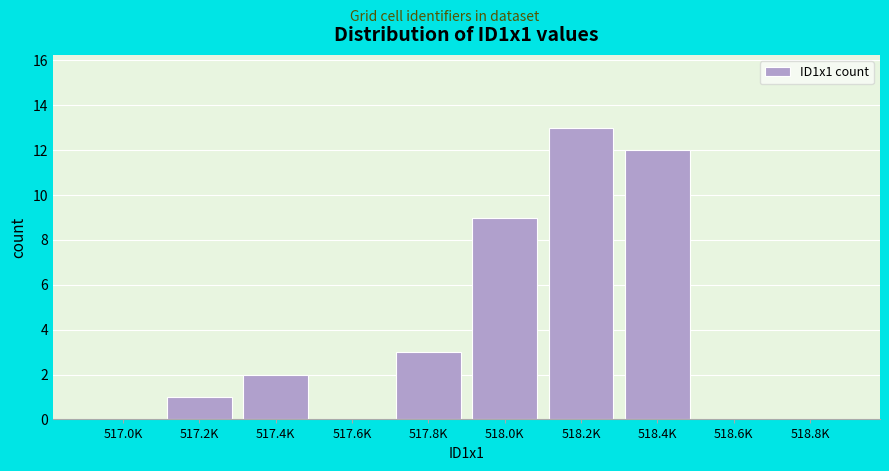

Reading right to left, extract all data points from this chart.

518.8K=0	518.6K=0	518.4K=12	518.2K=13	518.0K=9	517.8K=3	517.6K=0	517.4K=2	517.2K=1	517.0K=0